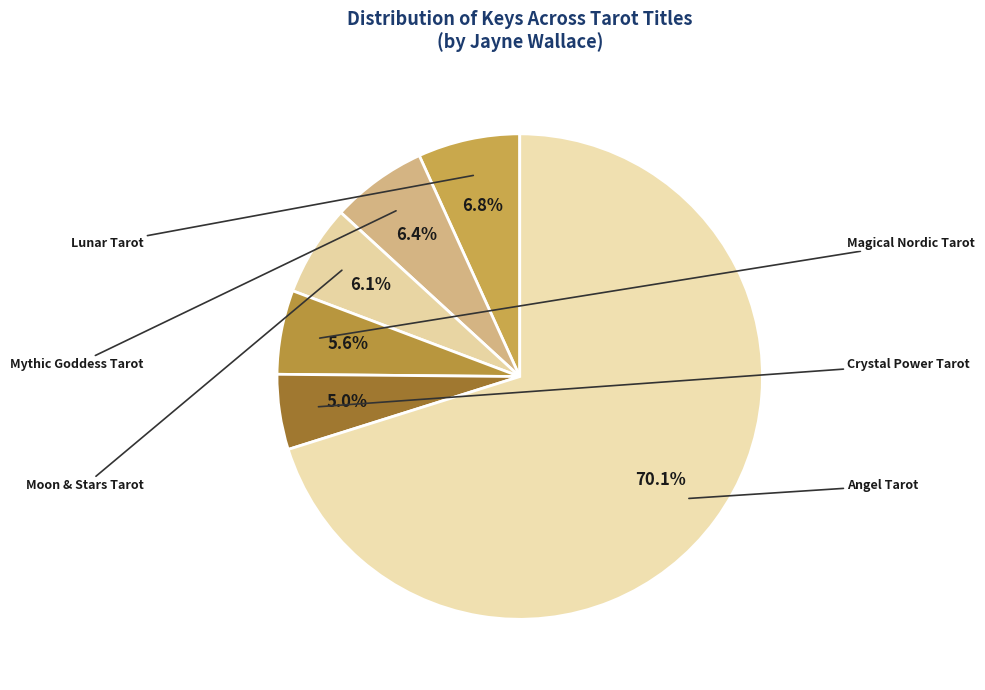

To the nearest percent, what portion does Magical Nordic Tarot represent?

6%